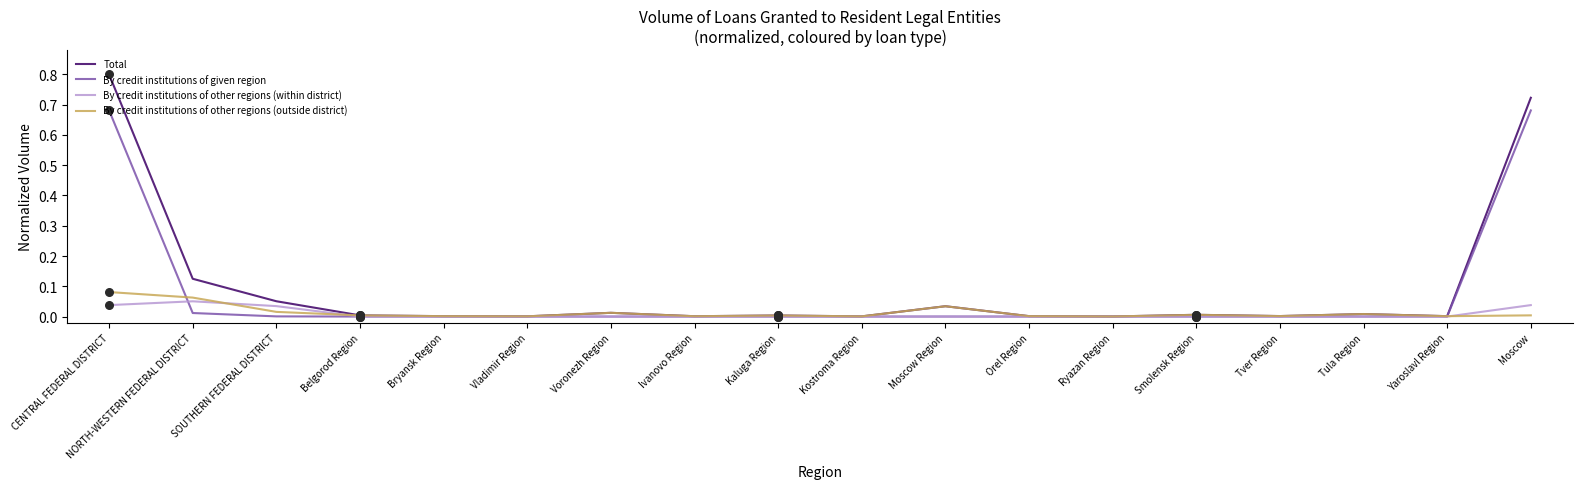

Which series has the largest total across all categories?

Total